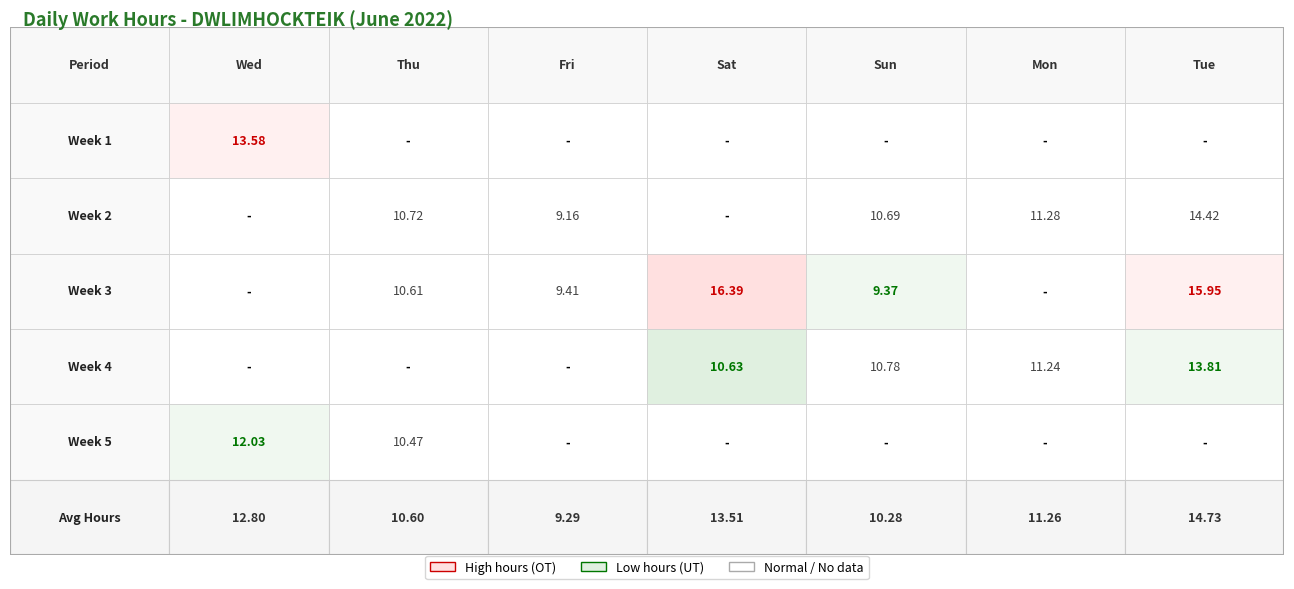

Which series has the largest total across all categories?

3